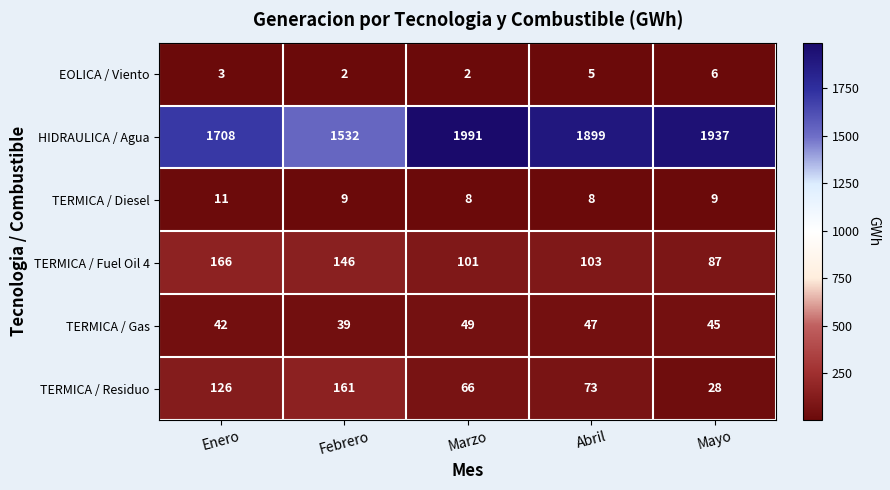

Reading right to left, transcribe all the data shown in this chart.

EOLICA / Viento: Mayo=6	Abril=5	Marzo=2	Febrero=2	Enero=3
HIDRAULICA / Agua: Mayo=1937	Abril=1899	Marzo=1991	Febrero=1532	Enero=1708
TERMICA / Diesel: Mayo=9	Abril=8	Marzo=8	Febrero=9	Enero=11
TERMICA / Fuel Oil 4: Mayo=87	Abril=103	Marzo=101	Febrero=146	Enero=166
TERMICA / Gas: Mayo=45	Abril=47	Marzo=49	Febrero=39	Enero=42
TERMICA / Residuo: Mayo=28	Abril=73	Marzo=66	Febrero=161	Enero=126